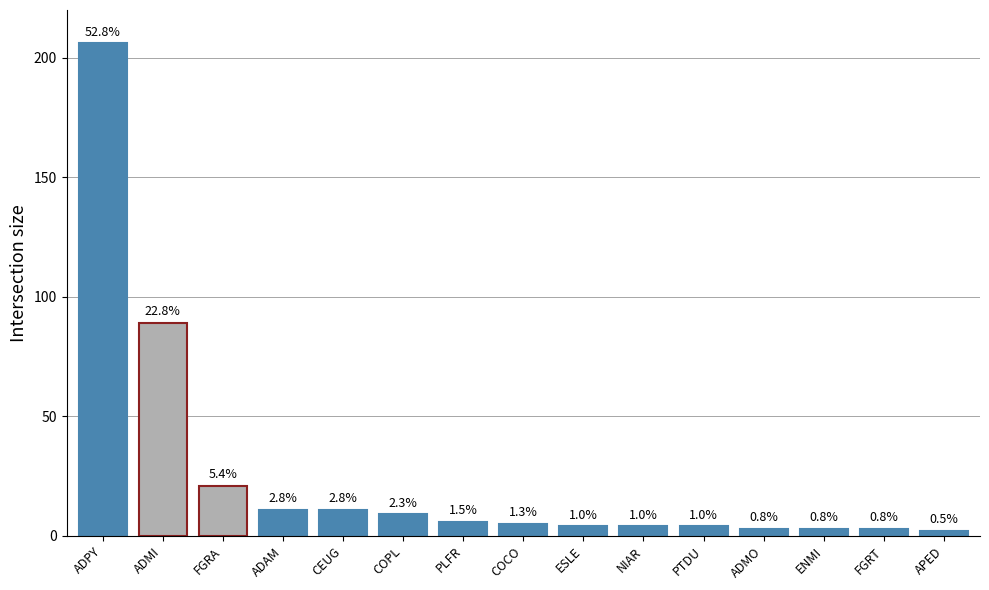

Where is the data nearest to the value 104?

ADMI